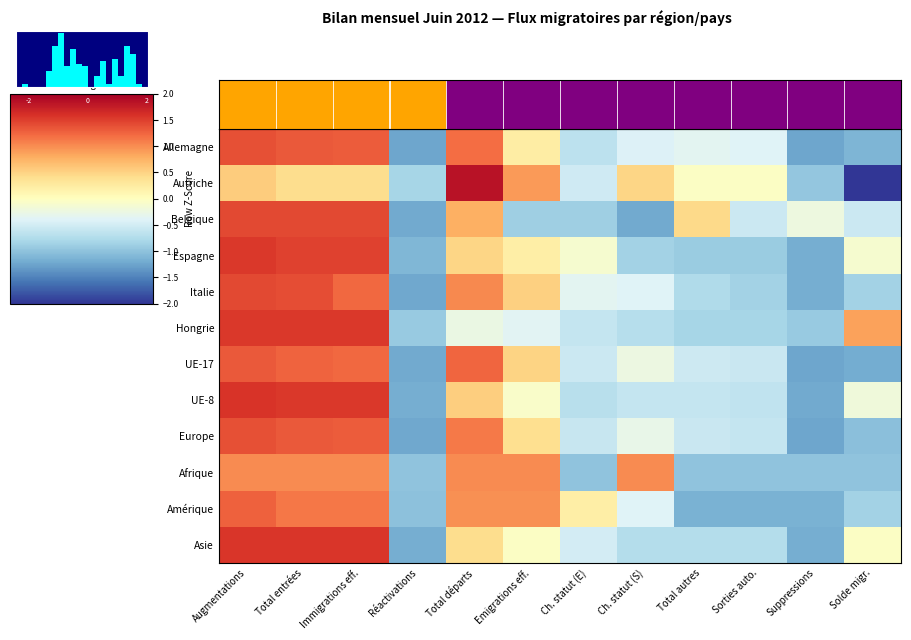

List the series in order of their peak value, lowest first.

Afrique, Amérique, UE-17, Allemagne, Europe, Belgique, Italie, Hongrie, Espagne, Asie, UE-8, Autriche